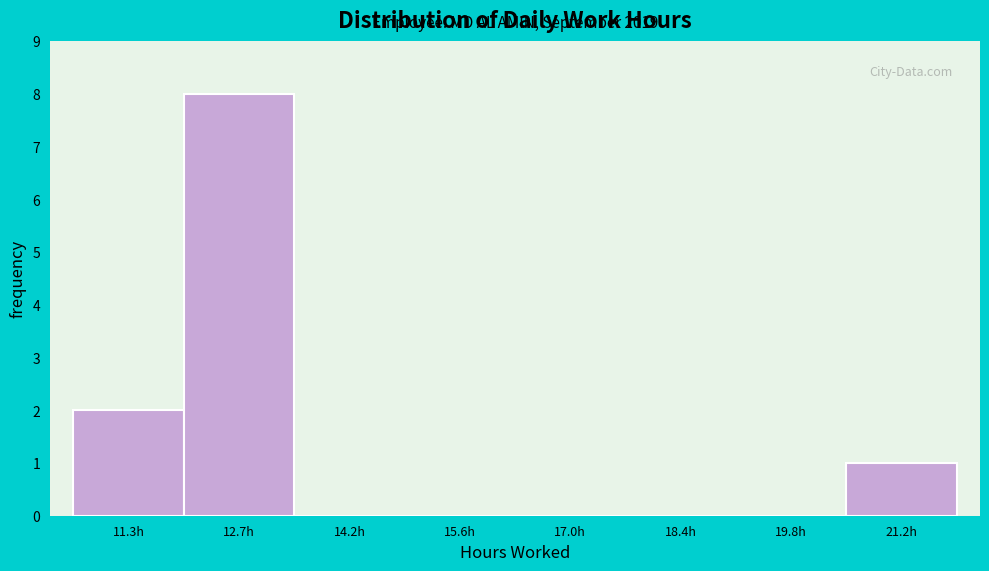

Reading left to right, what are all the values shown in this chart?

11.3h=2	12.7h=8	14.2h=0	15.6h=0	17.0h=0	18.4h=0	19.8h=0	21.2h=1